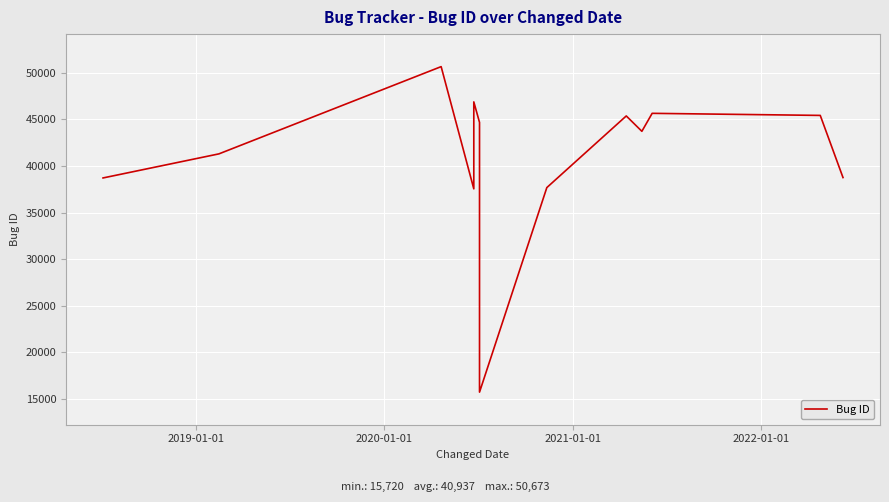

What is the minimum value shown in the chart?

15720